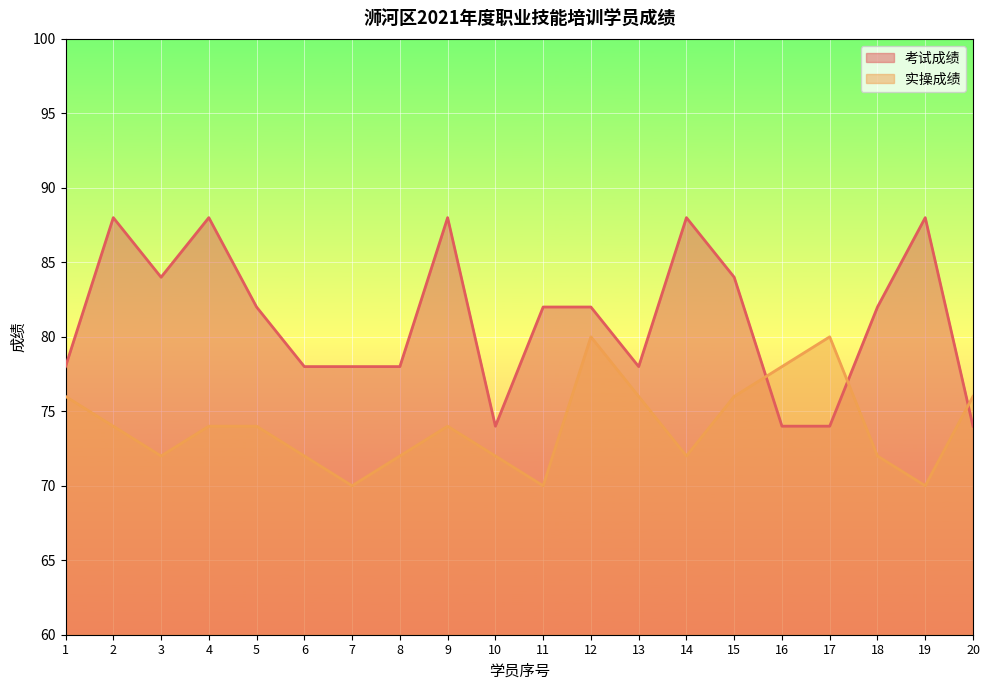

How many interior local valleys does the 考试成绩 series have?

3